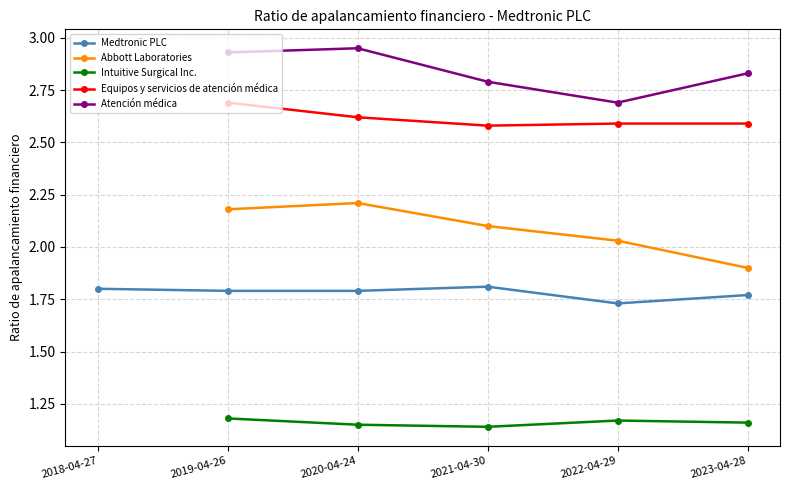

True or false: Medtronic PLC and Intuitive Surgical Inc. cross at least once.

False